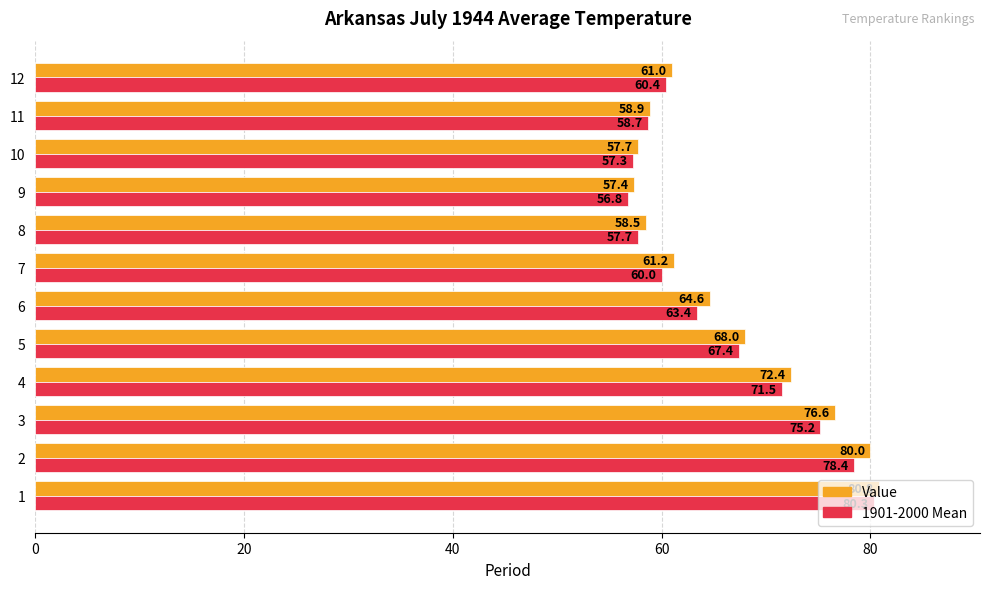

What is the sum of all 1901-2000 Mean values?

787.1